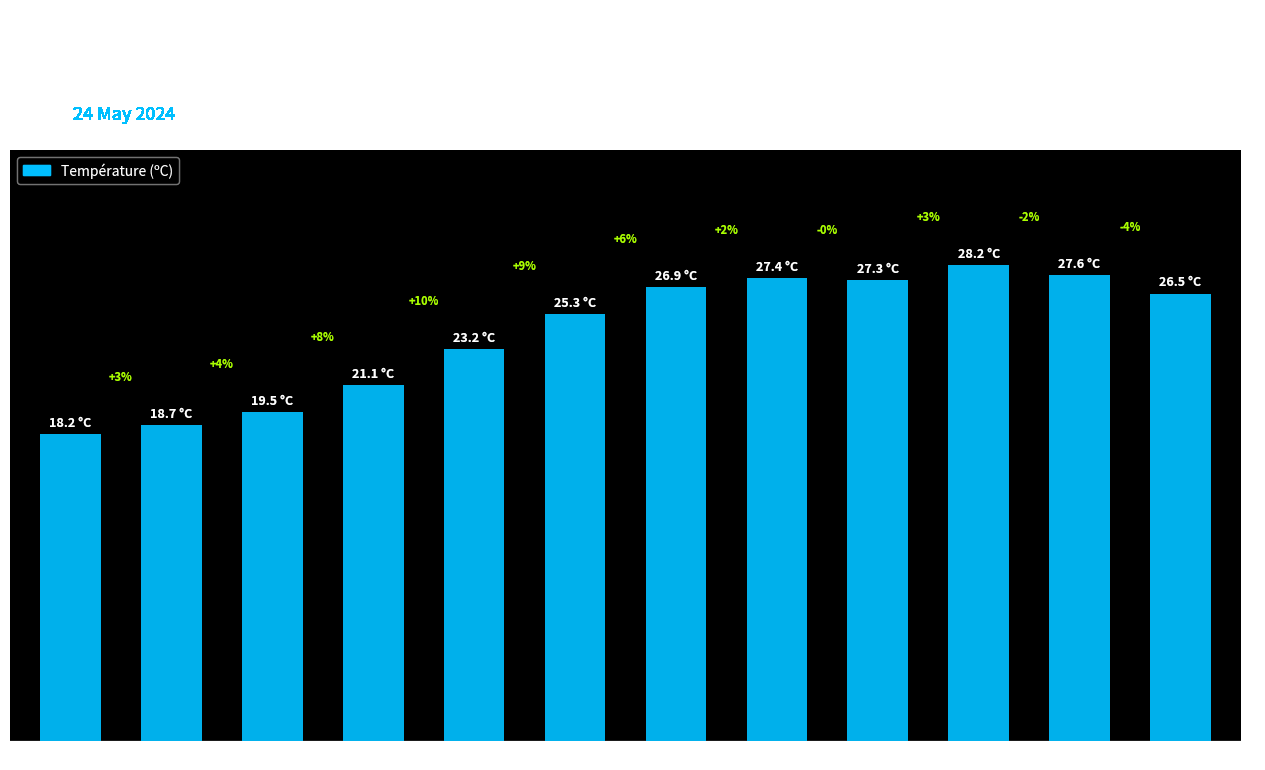

Reading left to right, extract all data points from this chart.

18.2	18.7	19.5	21.1	23.2	25.3	26.9	27.4	27.3	28.2	27.6	26.5